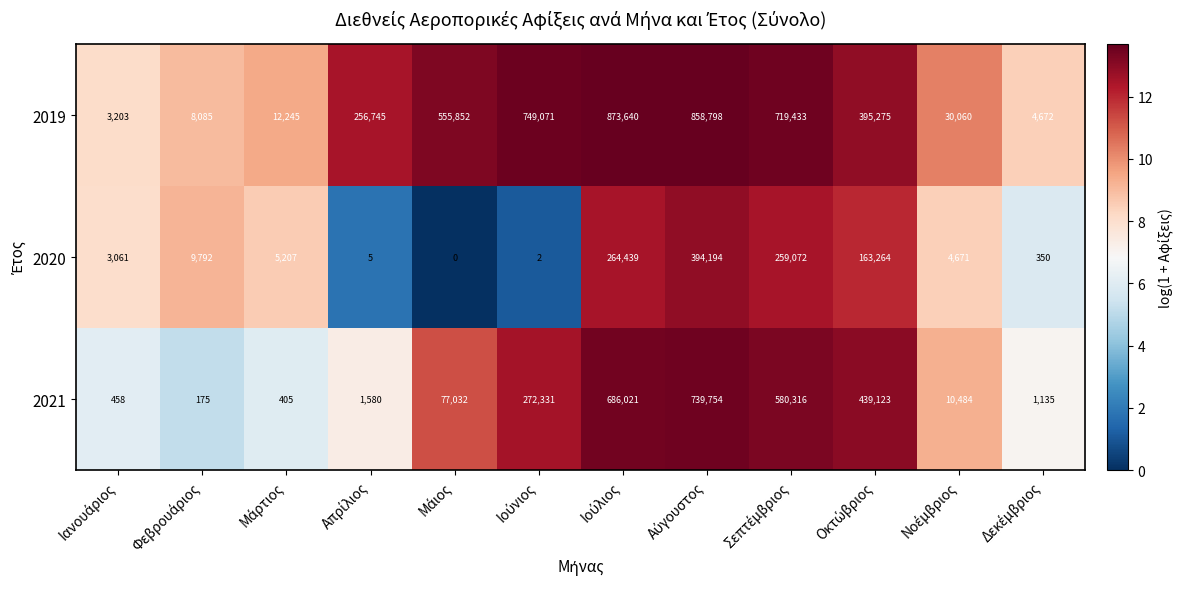

How many positive values does the 2020 series have?

11